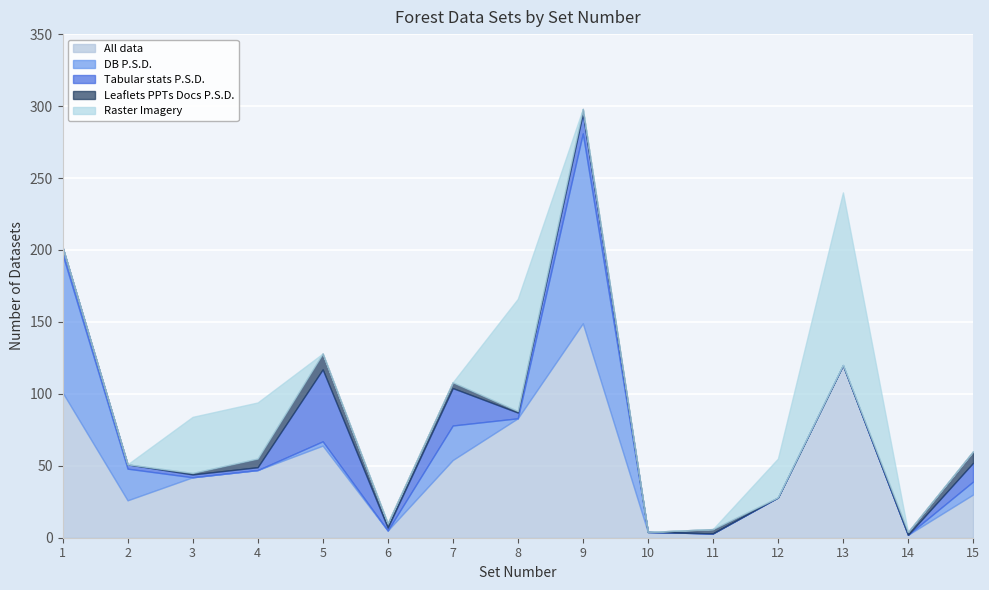

What is the value of the All data point at the 9th from the left?

149